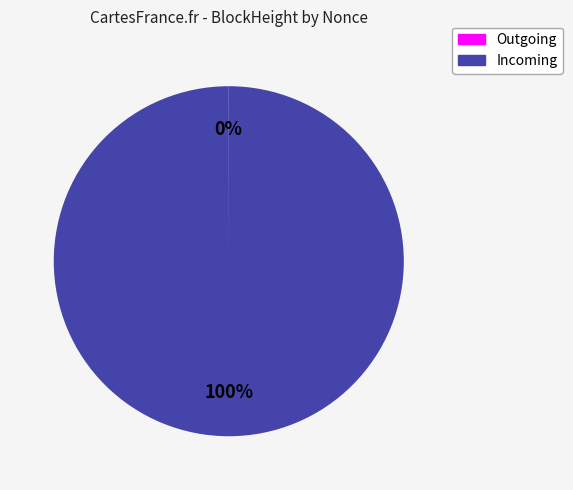

To the nearest percent, what is the difference between the largest and smallest slice percentages?

100%